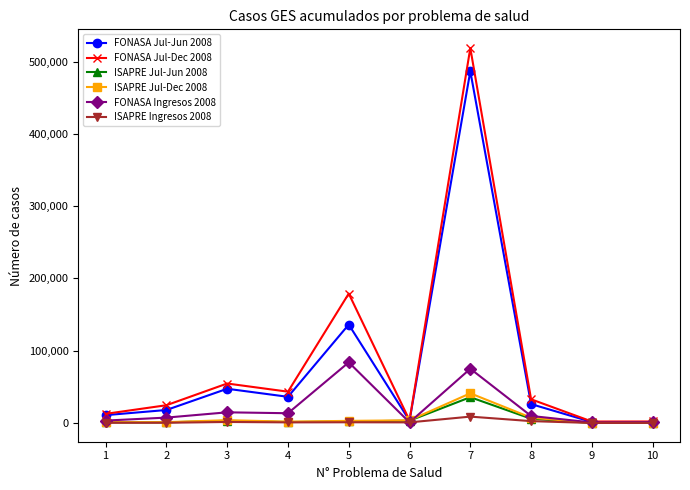

What is the greatest value displayed?

518704